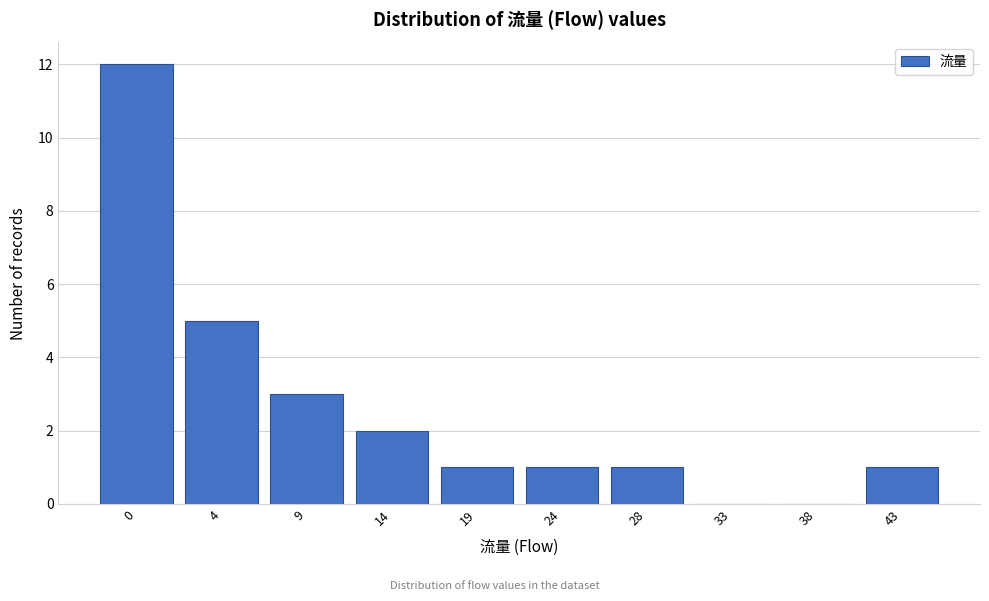

Reading left to right, list all the values displayed in this chart.

0=12	4=5	9=3	14=2	19=1	24=1	28=1	33=0	38=0	43=1